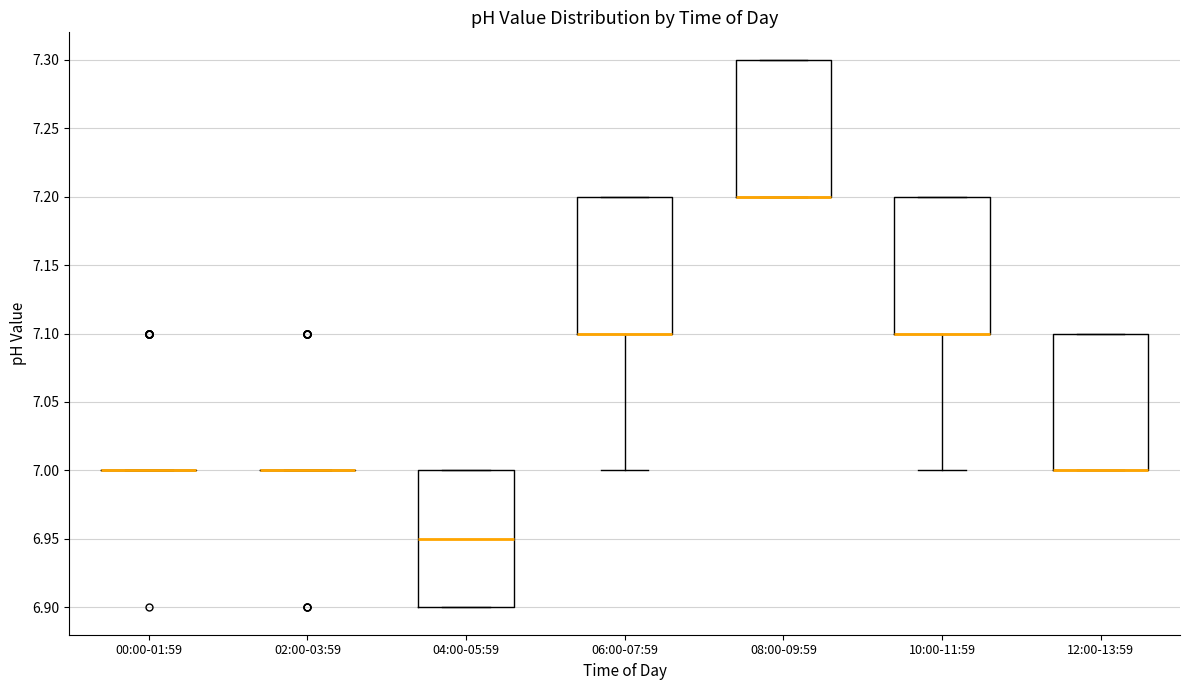

Where is the upper edge of the box for 08:00-09:59 on the y-axis? The values are not printed on the chart, so give them approximately, as read against the axis.

7.30